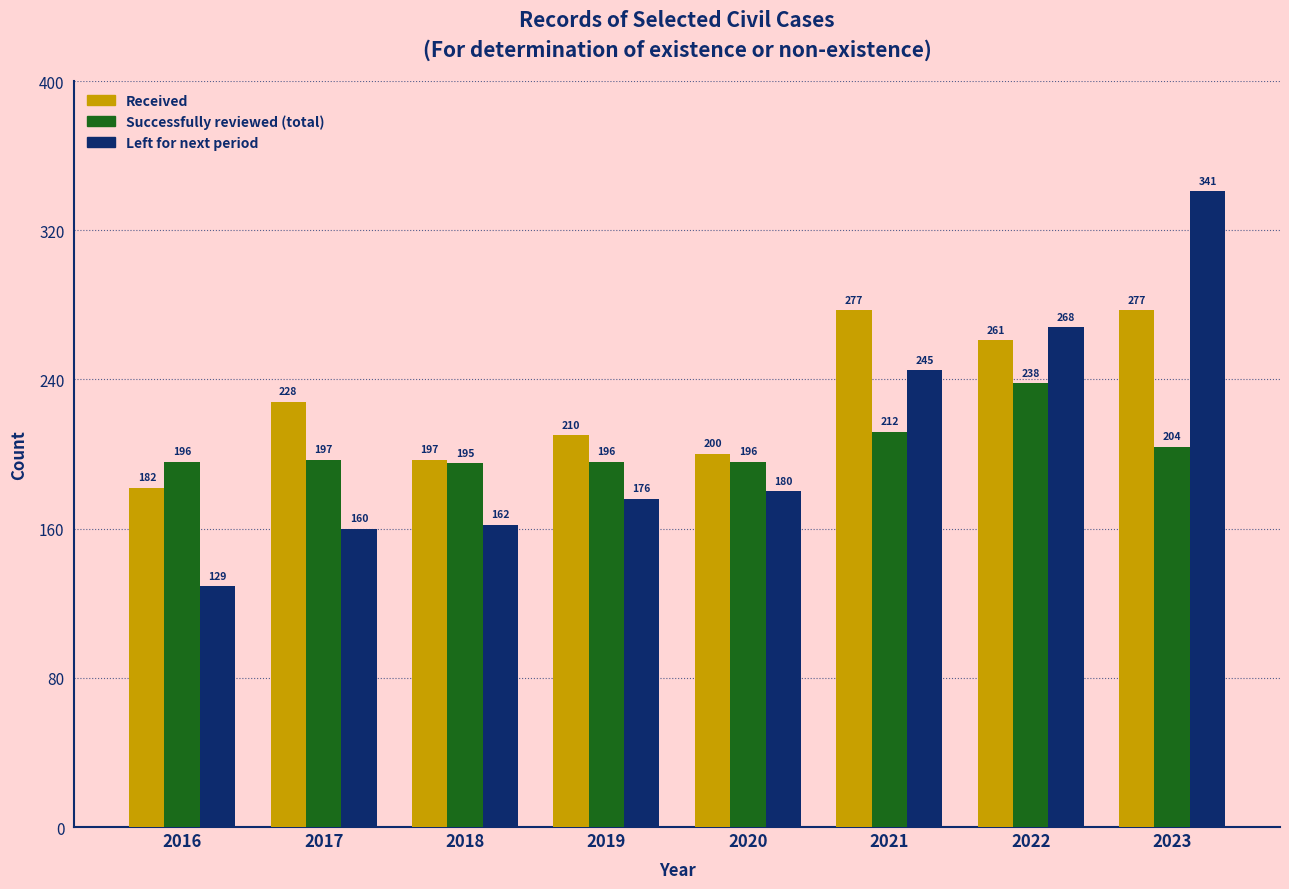

How many distinct data groups are displayed?

3